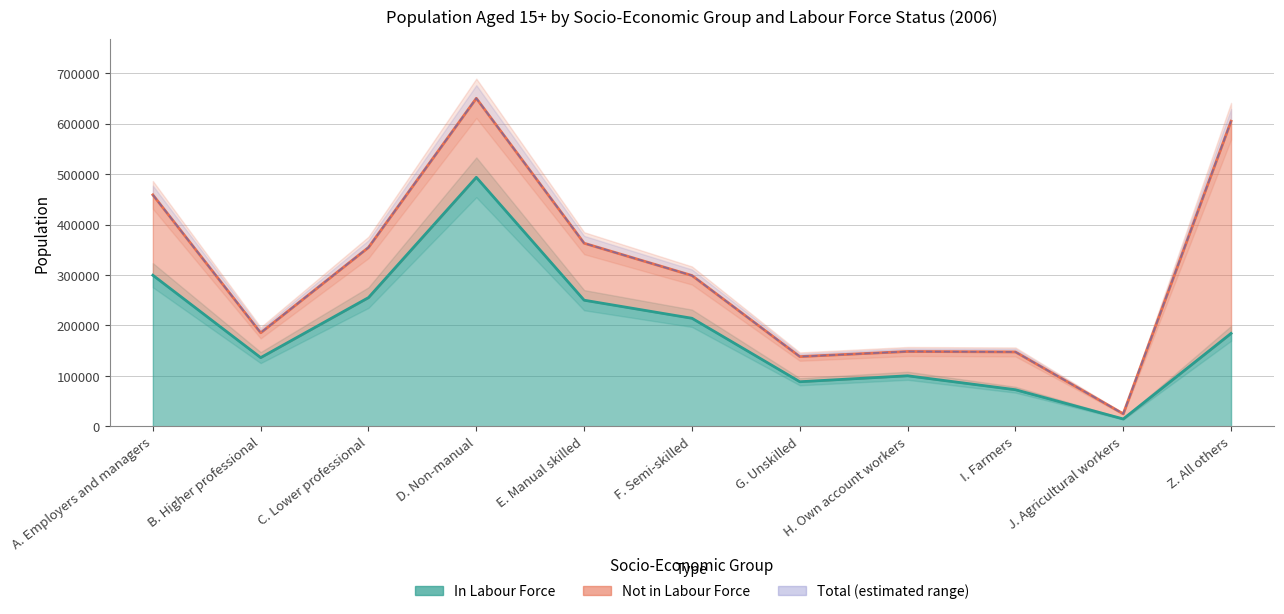

At which category does the data reach its first local valley?

B. Higher professional